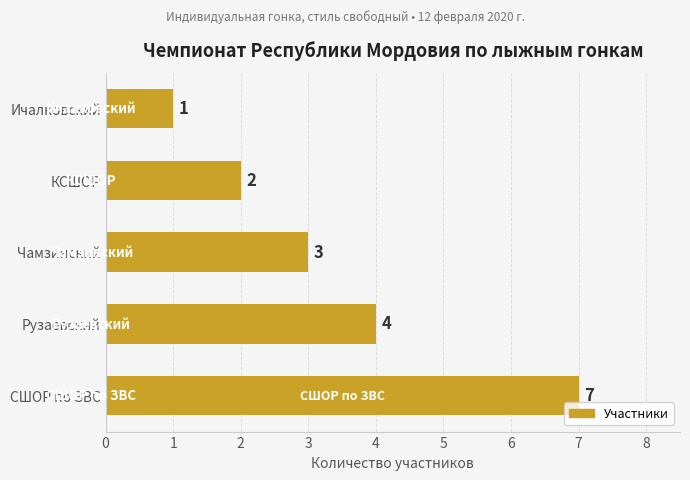

How many values are below 3?

2